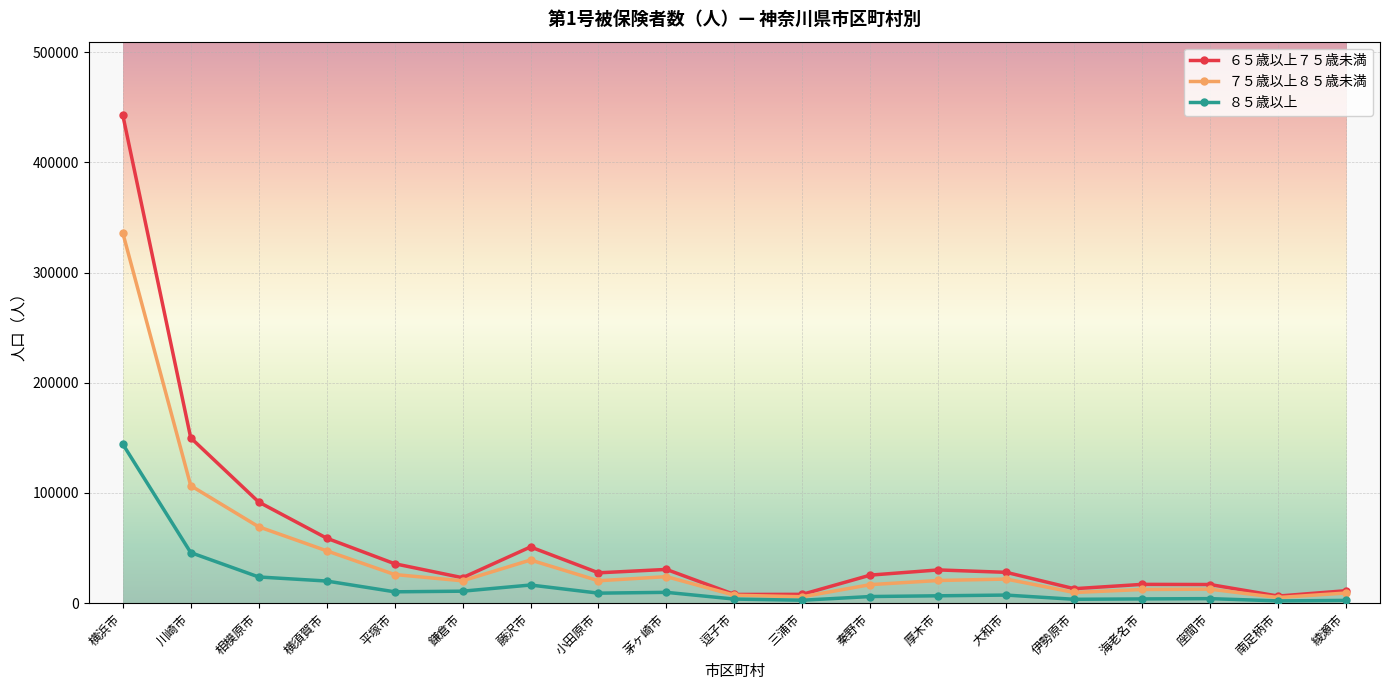

What is the spread (max minus min) of values at 三浦市?

5327